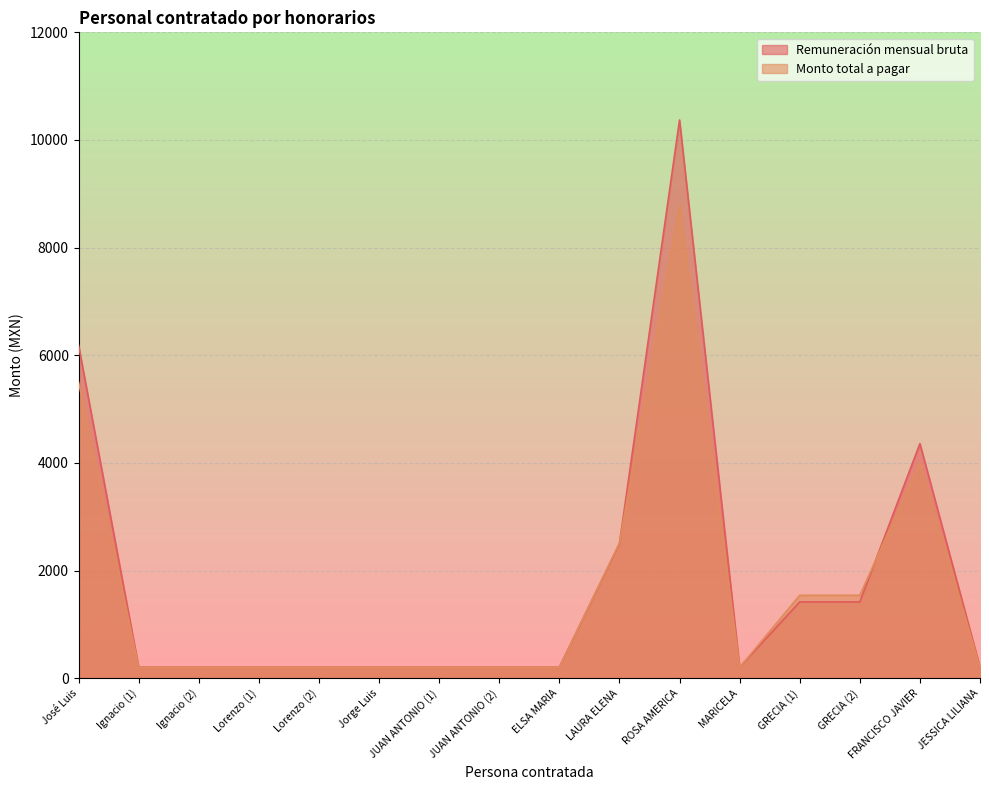

True or false: Remuneración mensual bruta and Monto total a pagar cross at least once.

True